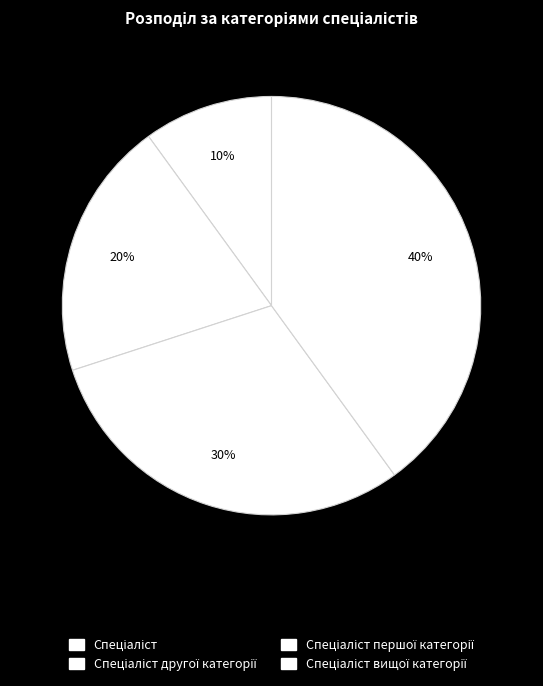

How many segments does this pie chart have?

4